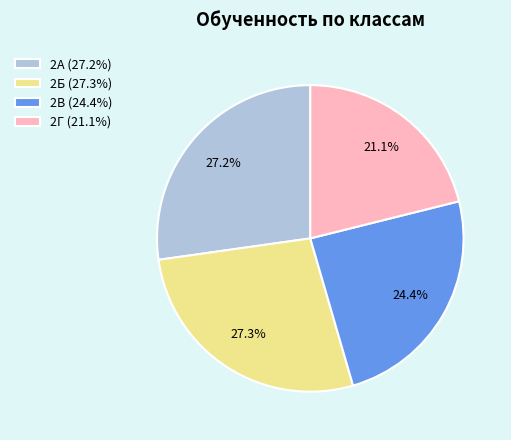

What percentage is NOT represented by 2Г?

78.9%